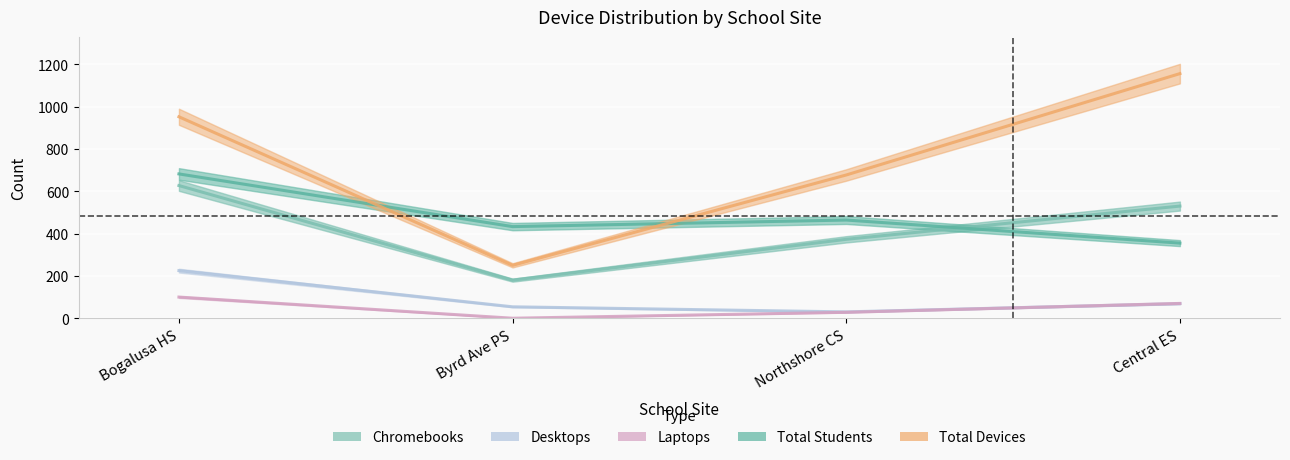

Rank the series by their maximum value, from highest to lowest.

Total Devices, Total Students, Chromebooks, Desktops, Laptops